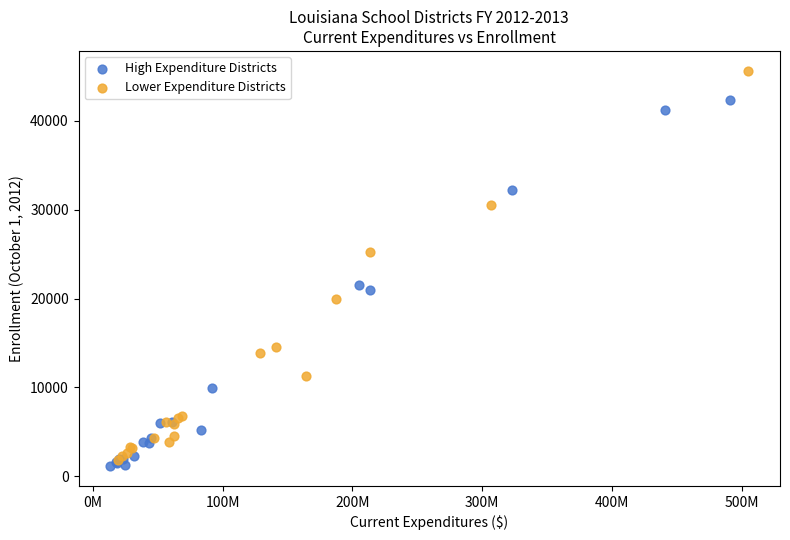

Which series reaches the maximum Y coordinate?

Lower Expenditure Districts